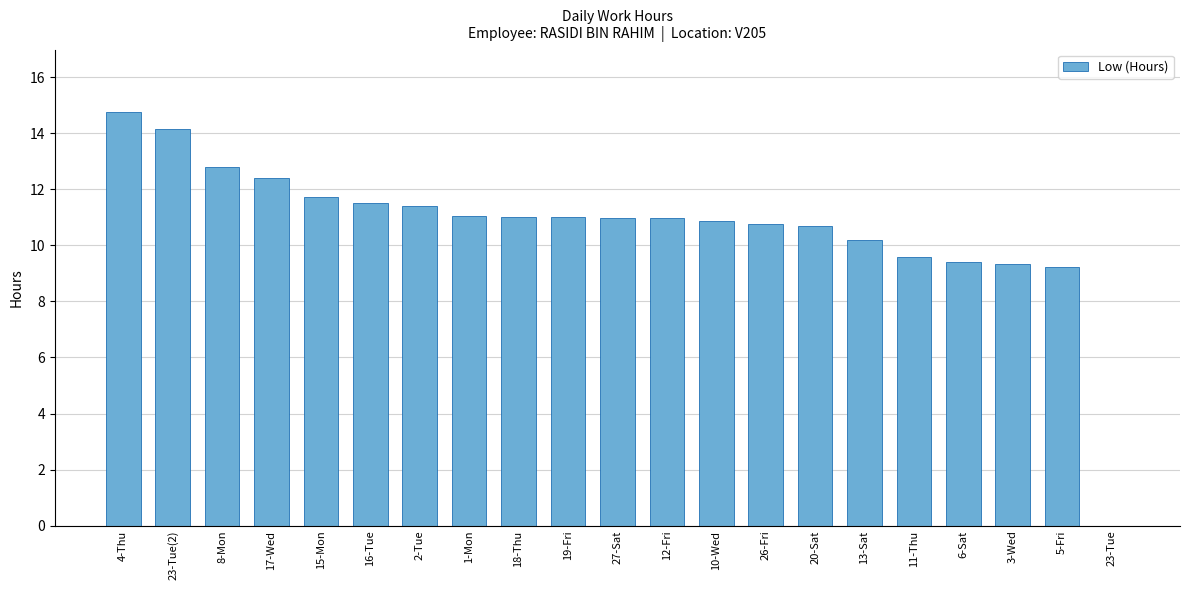

Where does the data first go above 10?

4-Thu